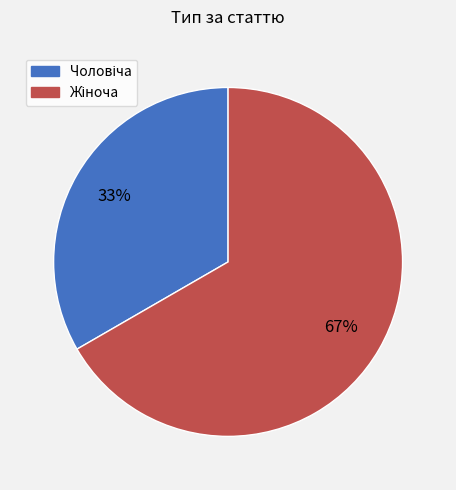

How many slices are in this pie chart?

2